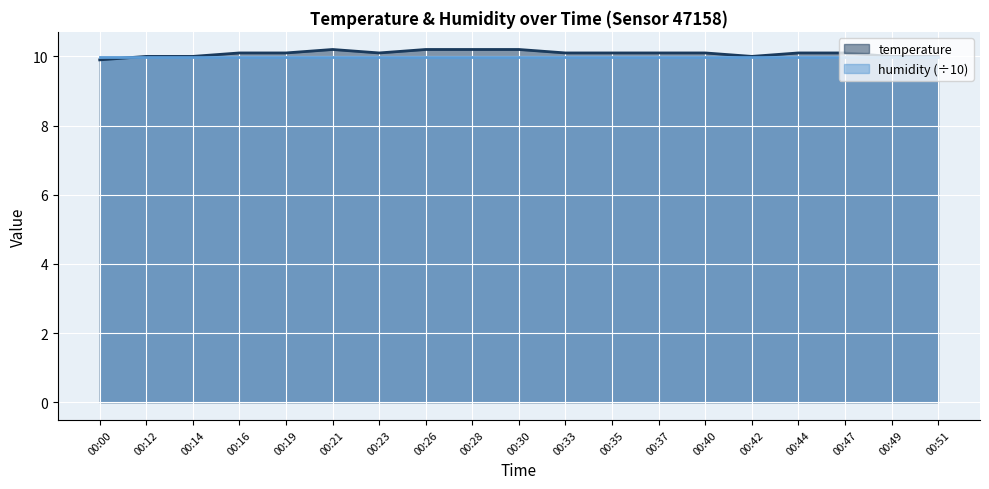

What is the difference between the values at 00:21 and 00:35?

0.1